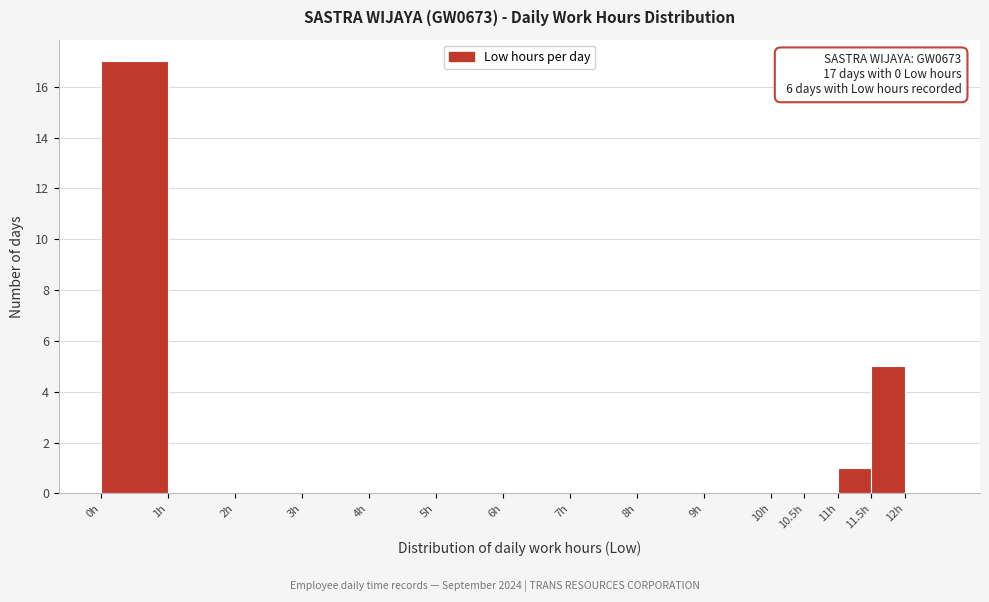

Over which range of the x-axis is the bar tallest?

0.0 to 1.0